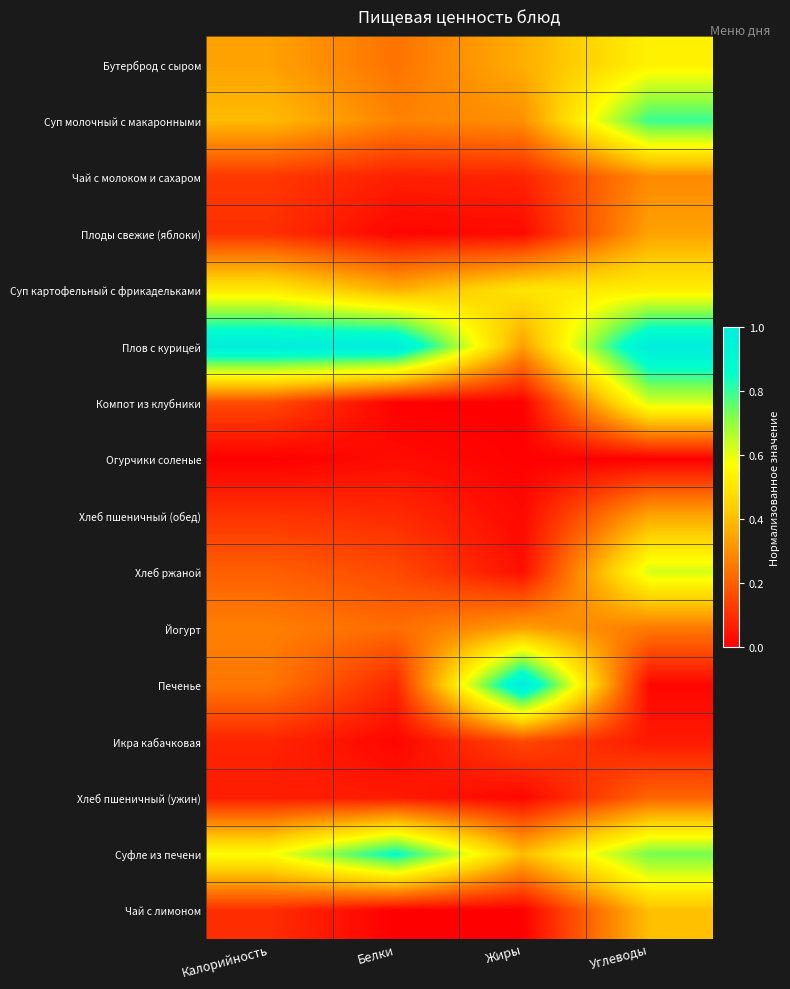

Rank the series by their maximum value, from highest to lowest.

Плов с курицей, Печенье, Суфле из печени, Суп молочный с макаронными, Хлеб ржаной, Компот из клубники, Бутерброд с сыром, Суп картофельный с фрикадельками, Чай с лимоном, Хлеб пшеничный (обед), Плоды свежие (яблоки), Йогурт, Чай с молоком и сахаром, Хлеб пшеничный (ужин), Икра кабачковая, Огурчики соленые